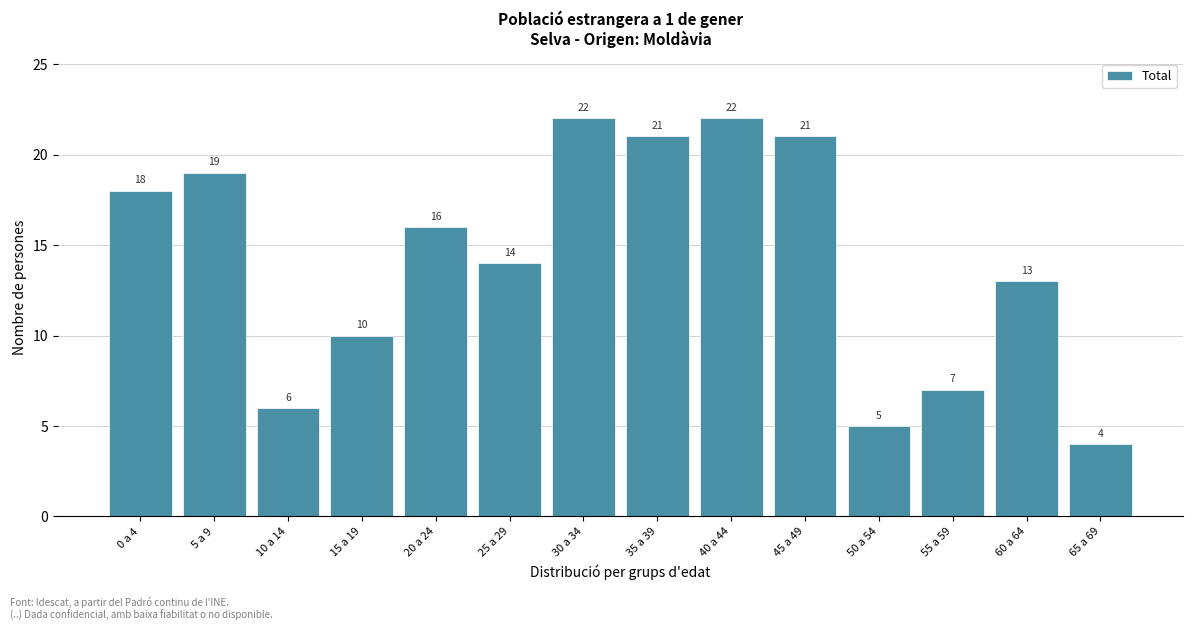

Reading left to right, list all the values displayed in this chart.

18	19	6	10	16	14	22	21	22	21	5	7	13	4